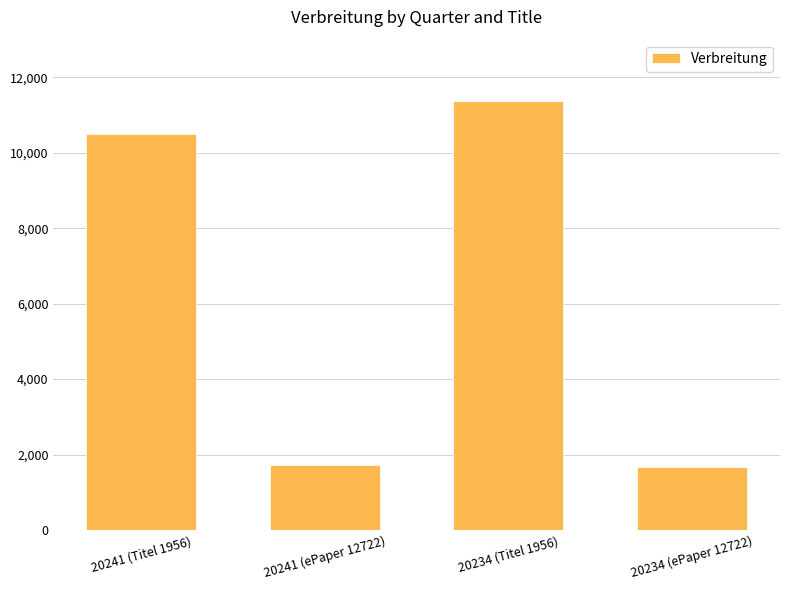

What is the smallest value displayed?

1682